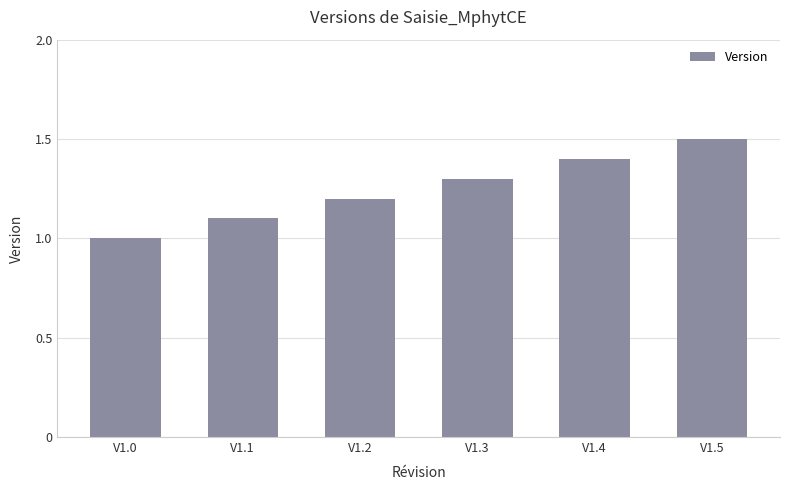

Is it true that the value at V1.4 is 1.4?

True